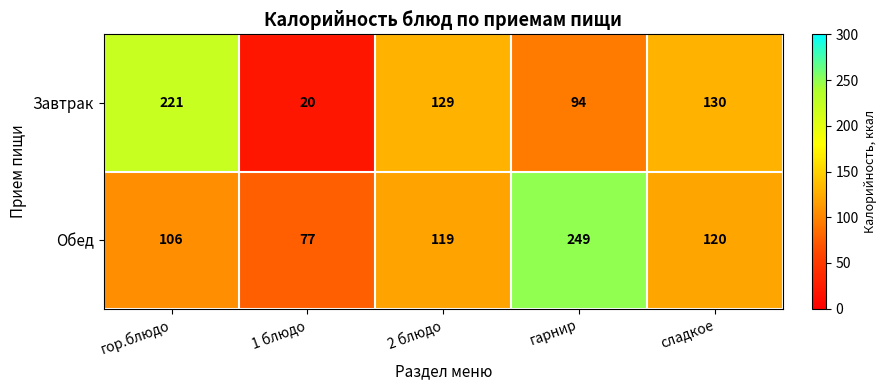

The Завтрак series shows 20 at 1 блюдо. True or false?

True